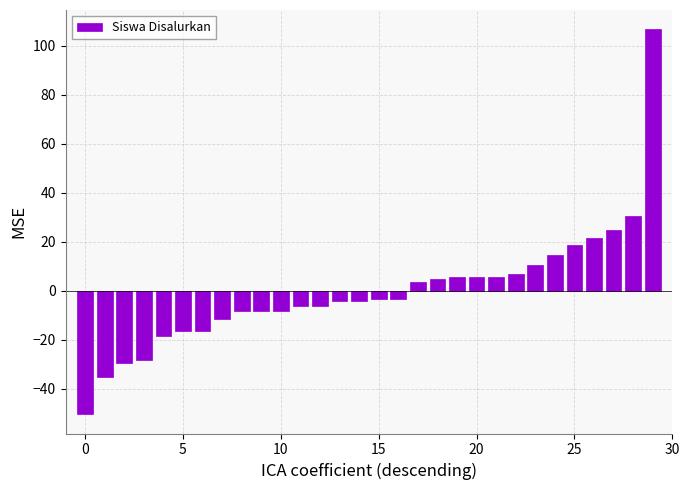

What is the difference between the second highest and second lowest values?

66.0